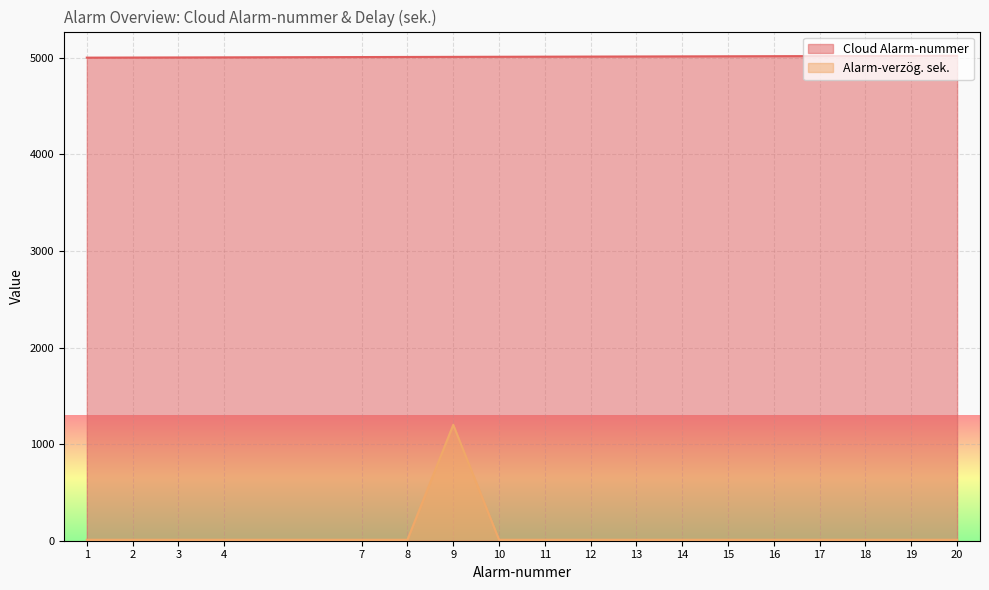

True or false: Cloud Alarm-nummer and Alarm-verzög. sek. intersect in this chart.

False